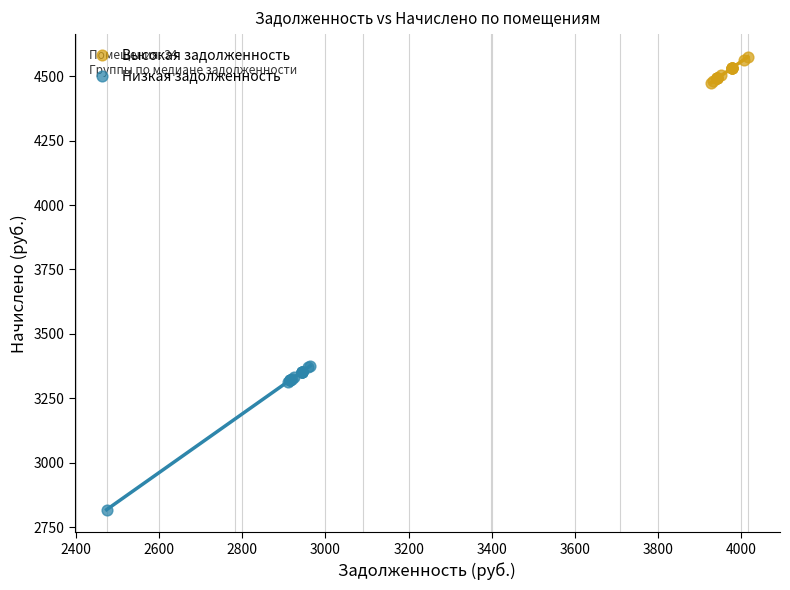

Which series has the widest spread of Y values?

Низкая задолженность